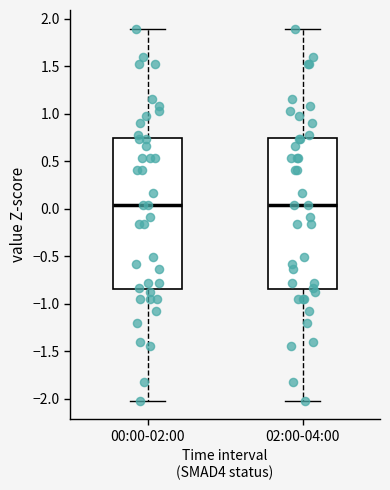

Reading left to right, transcribe this box plot: for each box, give where its median line is, the range the box spans, and where its two whiskers end, as read against the y-axis. The values are not printed on the chart, so give them approximately, as read against the axis.

00:00-02:00: median 0.05, box -0.85 to 0.75, whiskers -2.00 to 1.90
02:00-04:00: median 0.05, box -0.85 to 0.75, whiskers -2.00 to 1.90